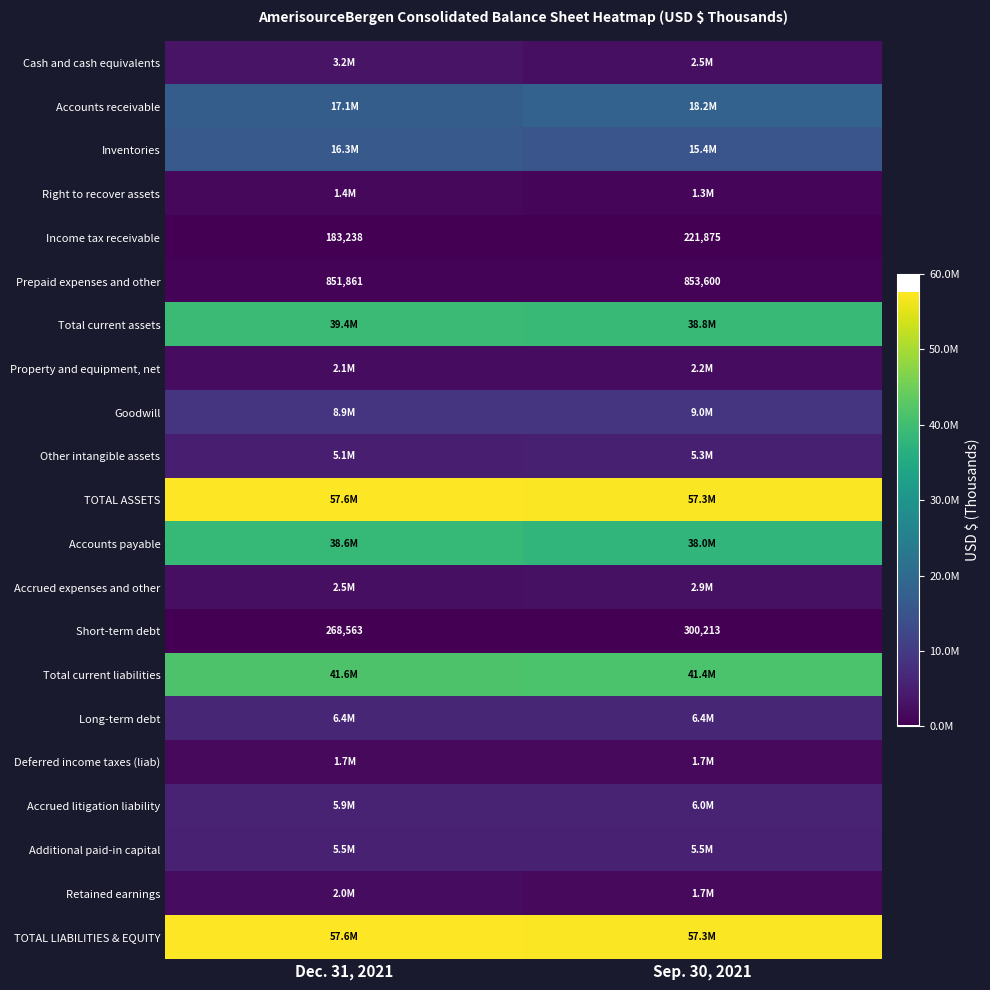

Which category has the highest value in the Short-term debt series?

Sep. 30, 2021